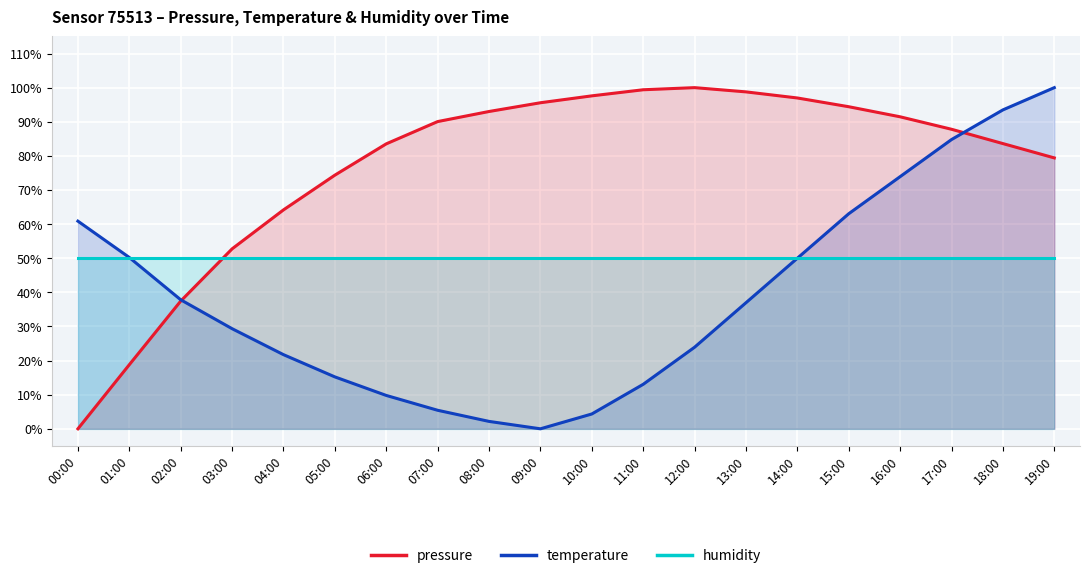

Which series has the widest spread of values?

pressure